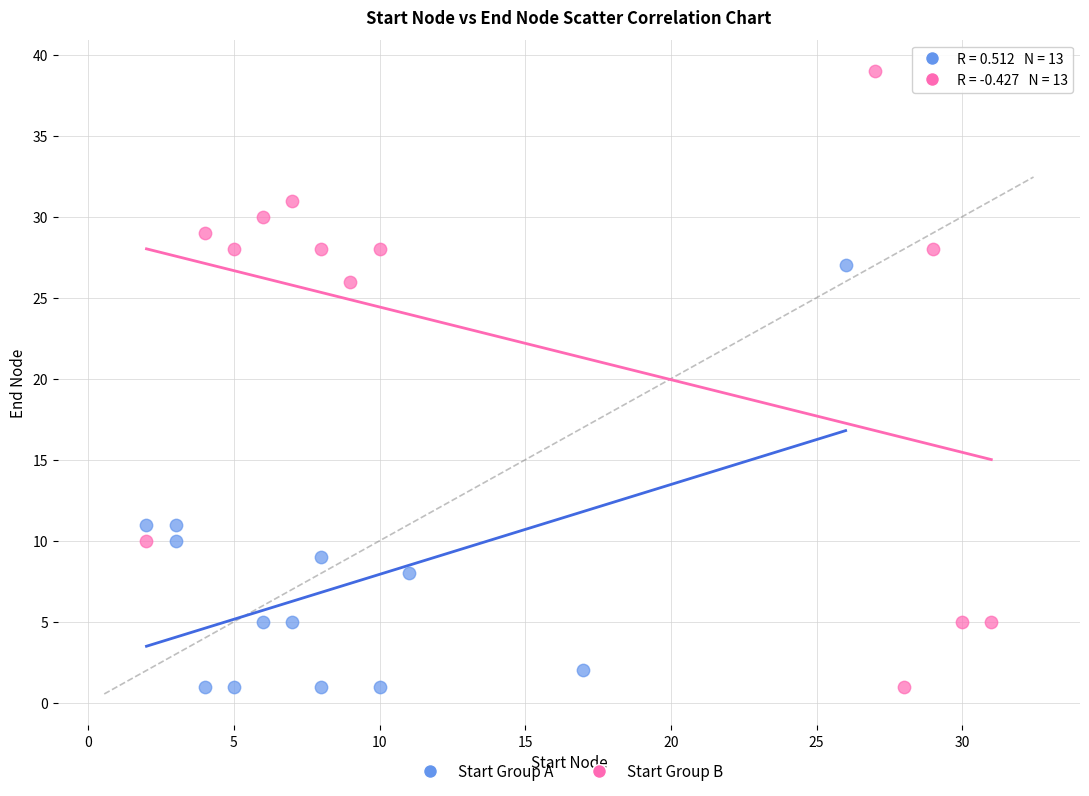

What are all the series names shown in the legend?

Start Group A, Start Group B